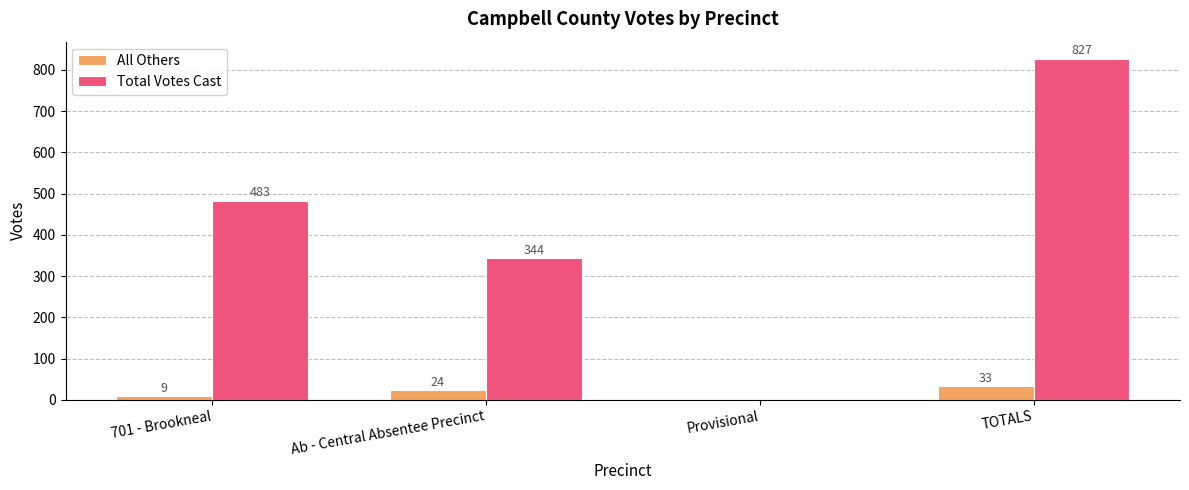

Is the value of Total Votes Cast at TOTALS greater than the value of All Others at Ab - Central Absentee Precinct?

Yes